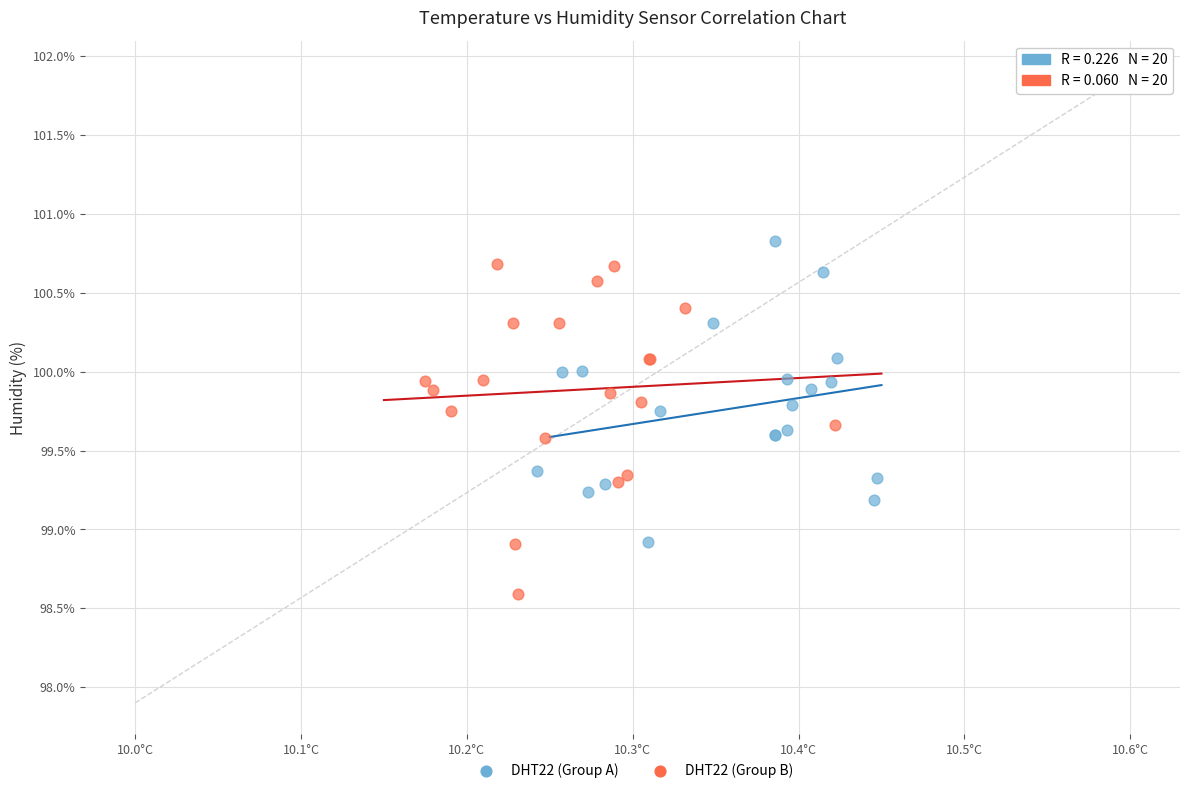

Which series contains the lowest Y value?

DHT22 (Group B)